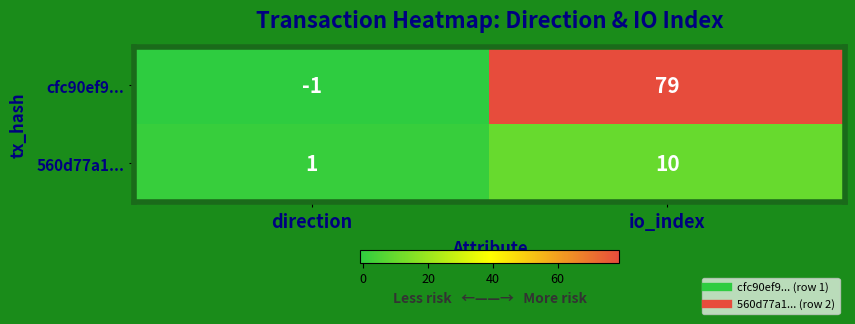

What is the sum of the 560d77a1... values at io_index and direction?

11